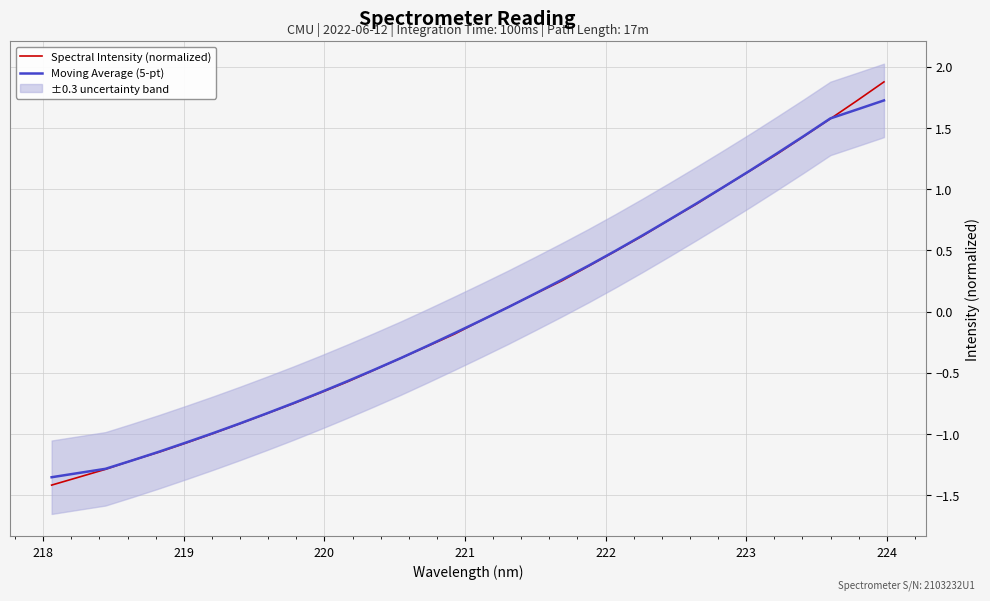

List the series in order of their peak value, lowest first.

Moving Average (5-pt), Spectral Intensity (normalized)